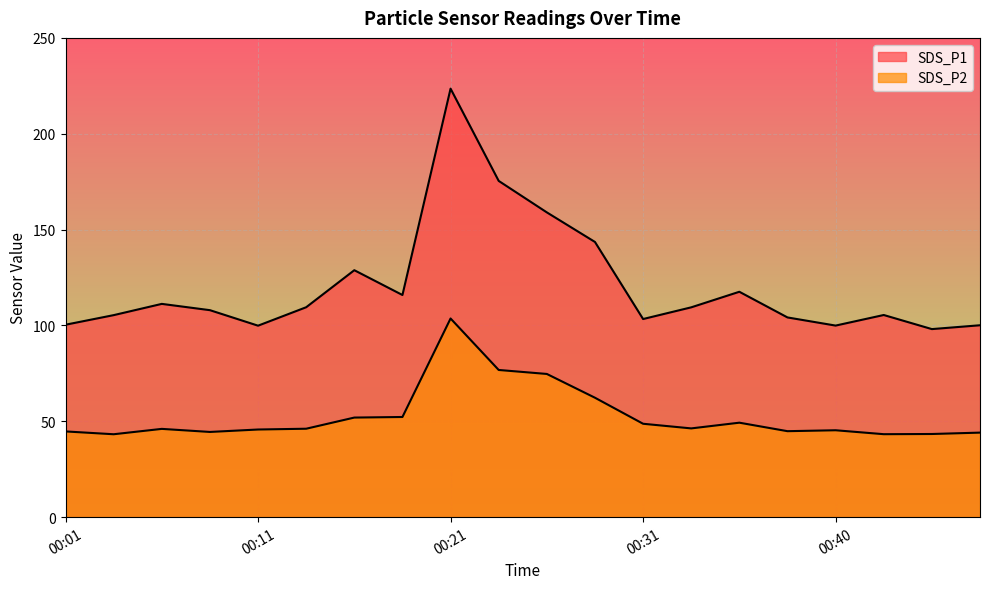

True or false: SDS_P2 has more than 1 interior local peaks.

True